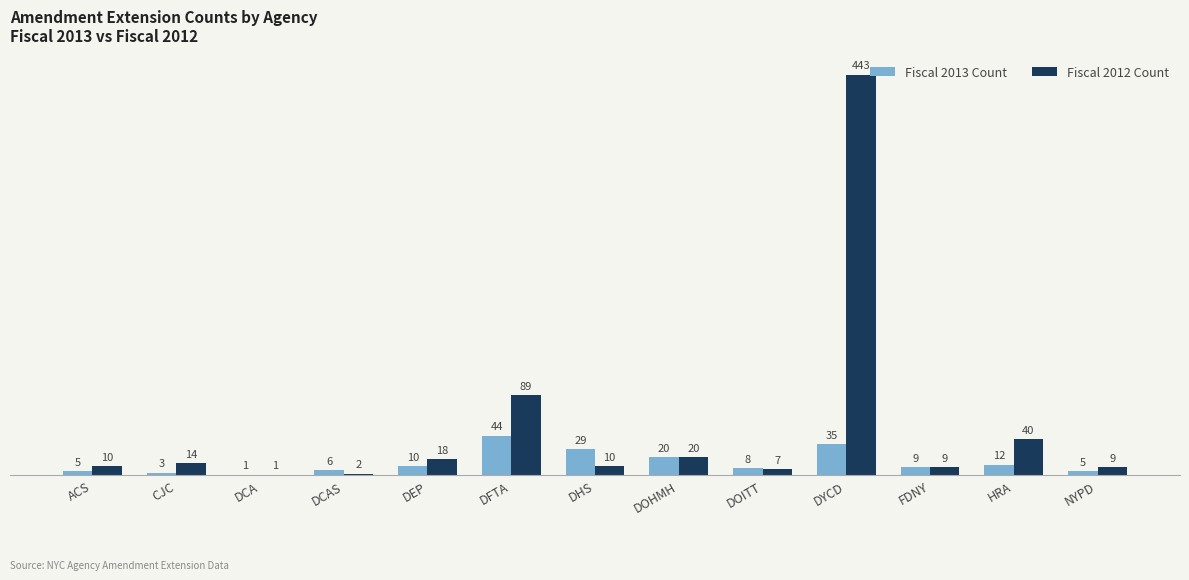

Which series has the largest range (max minus min)?

Fiscal 2012 Count